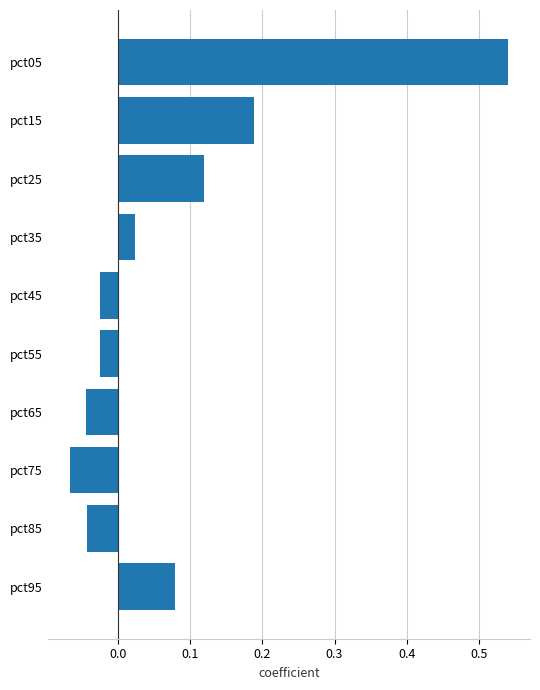

Between pct45 and pct15, which is larger?

pct15